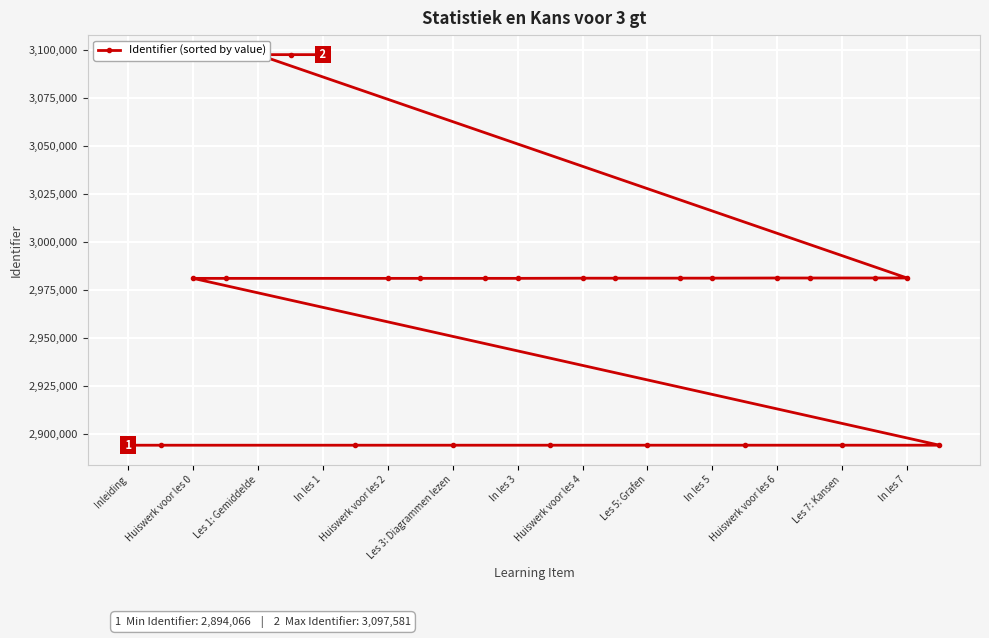

What is the change in value from Huiswerk voor les 4 to Les 5: Grafen?

-87022